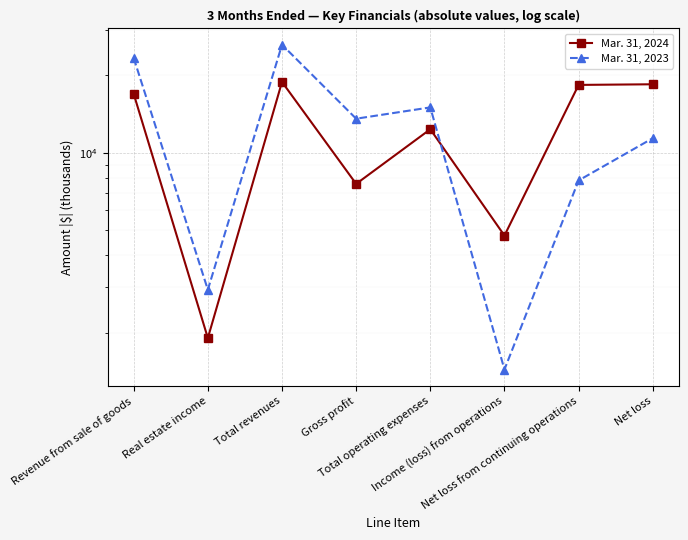

What is the average value of the Mar. 31, 2024 series?

12397